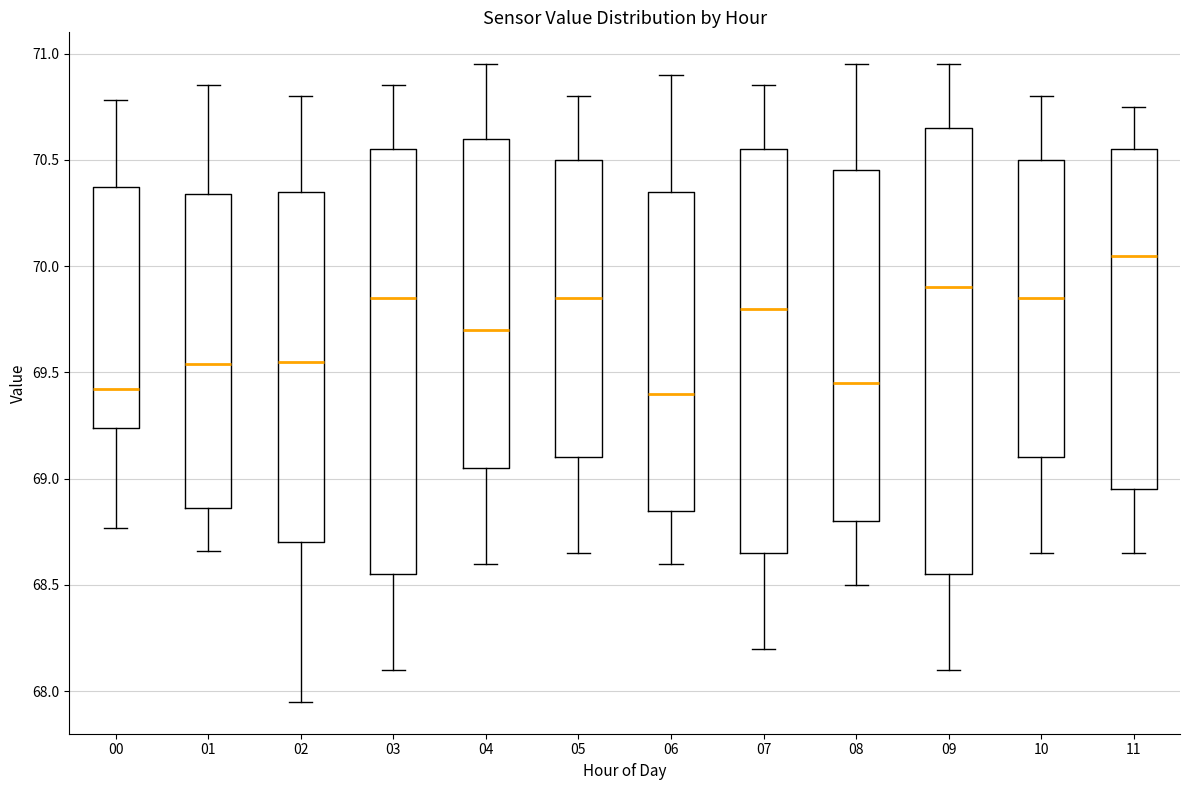

Reading left to right, read every box against the y-axis: the position of its median line, the range the box covers, and the ends of its whiskers. The values are not printed on the chart, so give them approximately, as read against the axis.

00: median 69.40, box 69.25 to 70.35, whiskers 68.75 to 70.80
01: median 69.55, box 68.85 to 70.35, whiskers 68.65 to 70.85
02: median 69.55, box 68.70 to 70.35, whiskers 67.95 to 70.80
03: median 69.85, box 68.55 to 70.55, whiskers 68.10 to 70.85
04: median 69.70, box 69.05 to 70.60, whiskers 68.60 to 70.95
05: median 69.85, box 69.10 to 70.50, whiskers 68.65 to 70.80
06: median 69.40, box 68.85 to 70.35, whiskers 68.60 to 70.90
07: median 69.80, box 68.65 to 70.55, whiskers 68.20 to 70.85
08: median 69.45, box 68.80 to 70.45, whiskers 68.50 to 70.95
09: median 69.90, box 68.55 to 70.65, whiskers 68.10 to 70.95
10: median 69.85, box 69.10 to 70.50, whiskers 68.65 to 70.80
11: median 70.05, box 68.95 to 70.55, whiskers 68.65 to 70.75